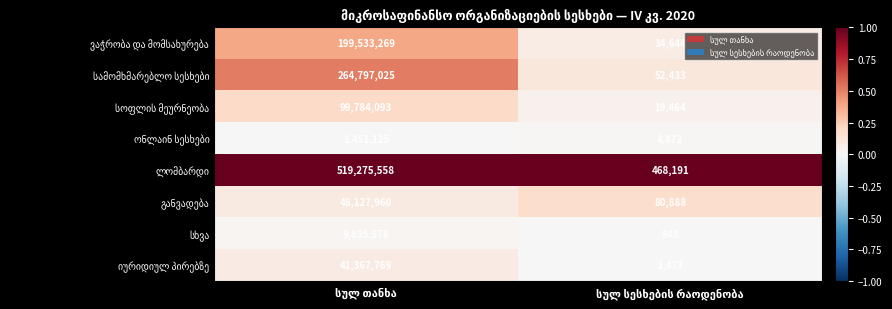

What is the smallest value displayed?

843